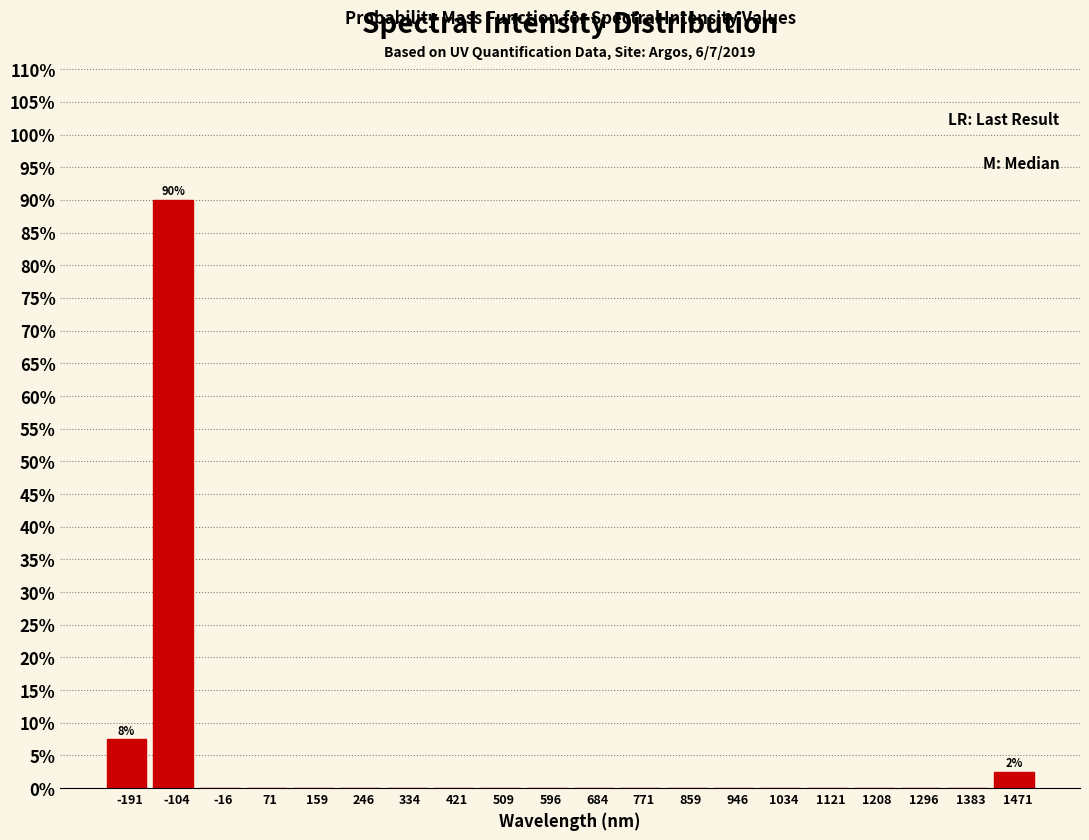

Reading left to right, transcribe all the data shown in this chart.

-191=7.5	-104=90.0	-16=0.0	71=0.0	159=0.0	246=0.0	334=0.0	421=0.0	509=0.0	596=0.0	684=0.0	771=0.0	859=0.0	946=0.0	1034=0.0	1121=0.0	1208=0.0	1296=0.0	1383=0.0	1471=2.5